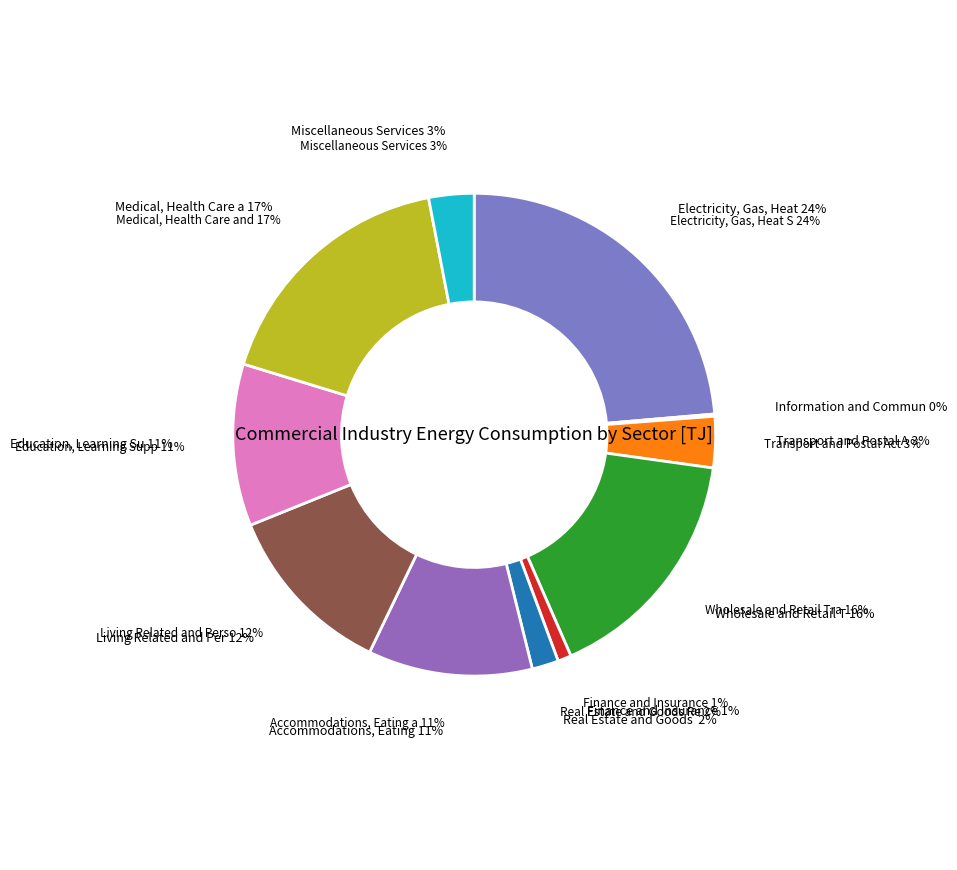

Count the number of slices in the pie.

11